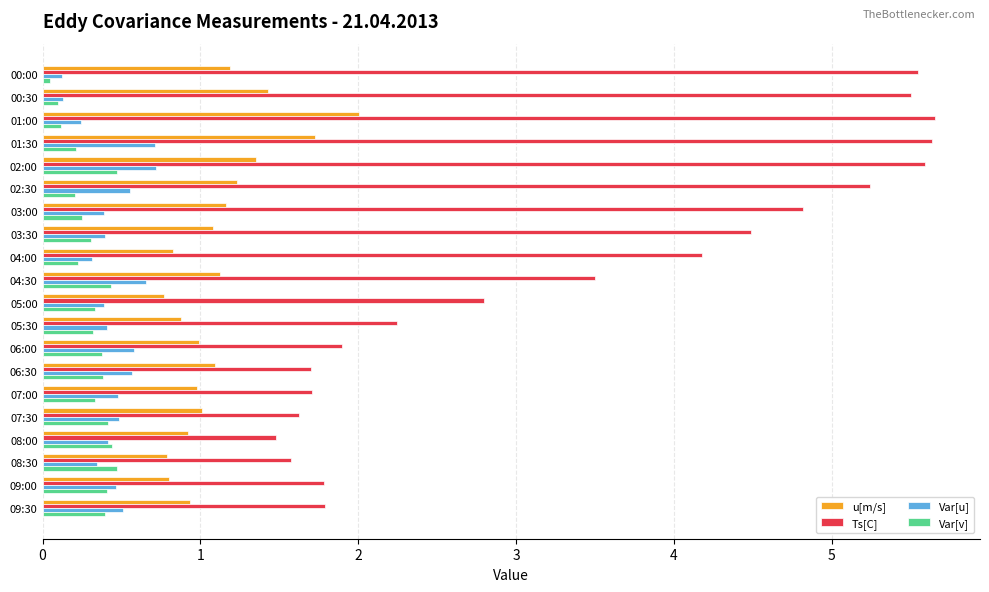

What are all the series names shown in the legend?

u[m/s], Ts[C], Var[u], Var[v]